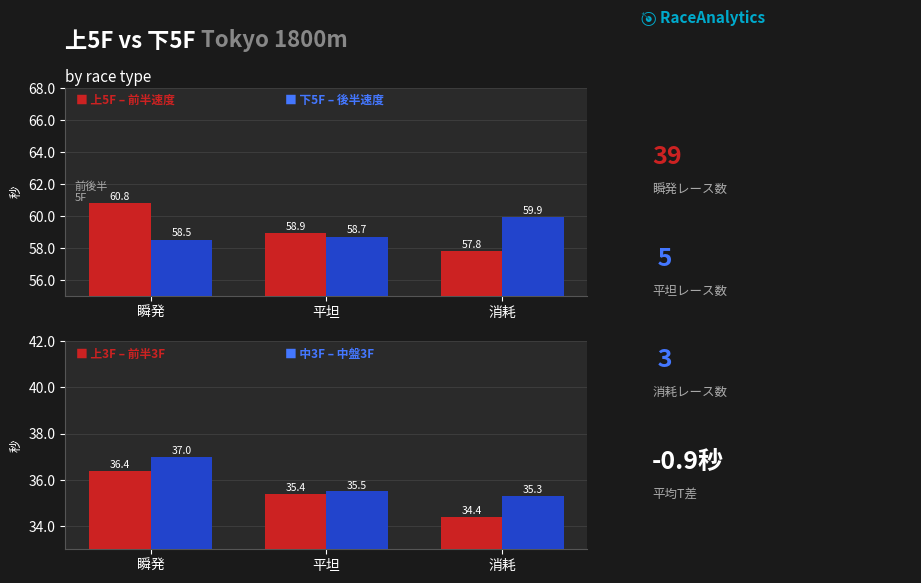

What is the sum of the 下5F (後半5F) values at 瞬発 and 消耗?

118.4